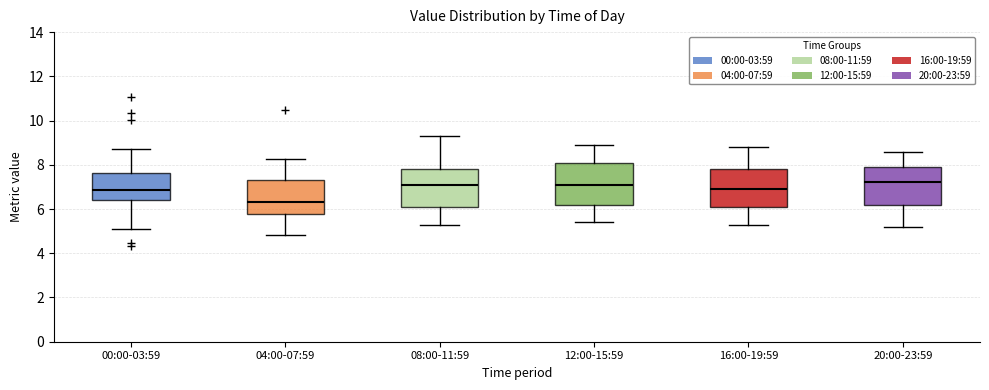

Reading left to right, transcribe this box plot: for each box, give where its median line is, the range the box spans, and where its two whiskers end, as read against the y-axis. The values are not printed on the chart, so give them approximately, as read against the axis.

00:00-03:59: median 6.8, box 6.4 to 7.6, whiskers 5.2 to 8.8
04:00-07:59: median 6.4, box 5.8 to 7.4, whiskers 4.8 to 8.2
08:00-11:59: median 7.2, box 6.2 to 7.8, whiskers 5.4 to 9.4
12:00-15:59: median 7.2, box 6.2 to 8.2, whiskers 5.4 to 9.0
16:00-19:59: median 7.0, box 6.2 to 7.8, whiskers 5.4 to 8.8
20:00-23:59: median 7.2, box 6.2 to 8.0, whiskers 5.2 to 8.6